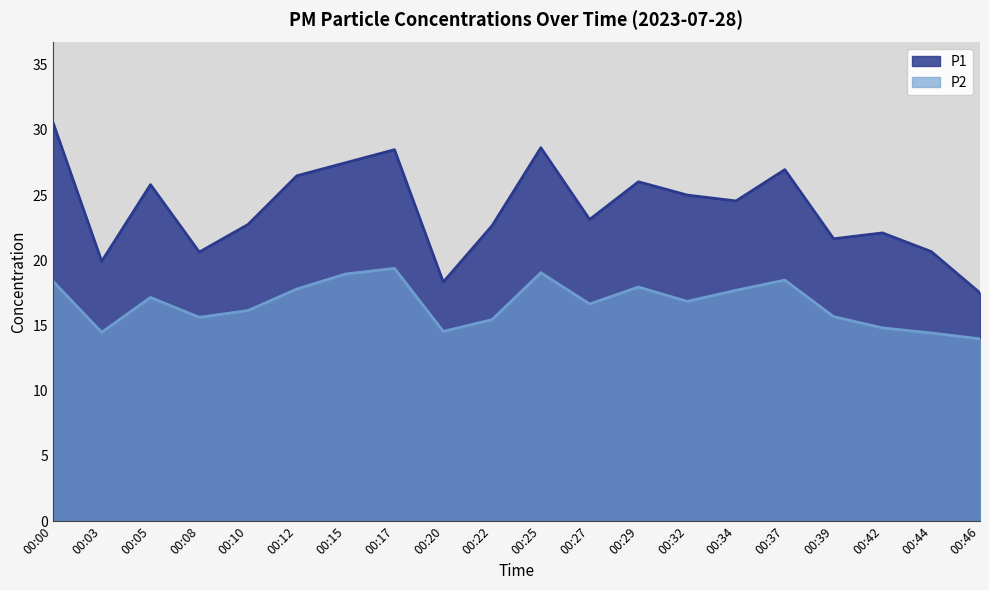

At how many categories does at least one series exceed 22?

14